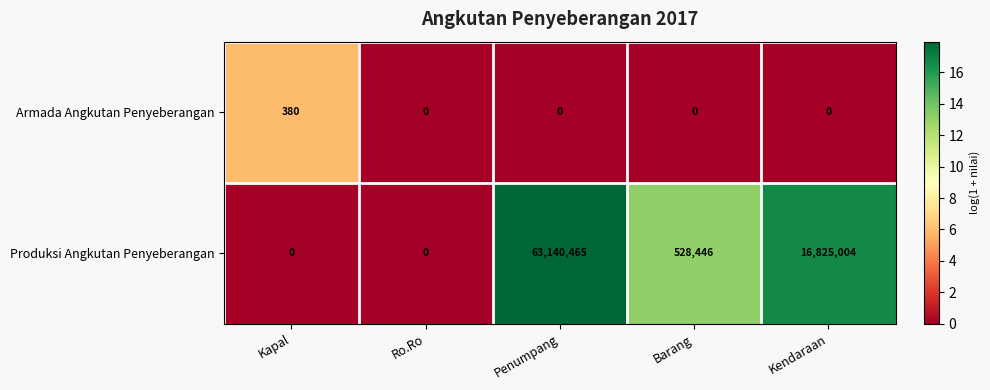

List the series in order of their peak value, highest first.

Produksi Angkutan Penyeberangan, Armada Angkutan Penyeberangan